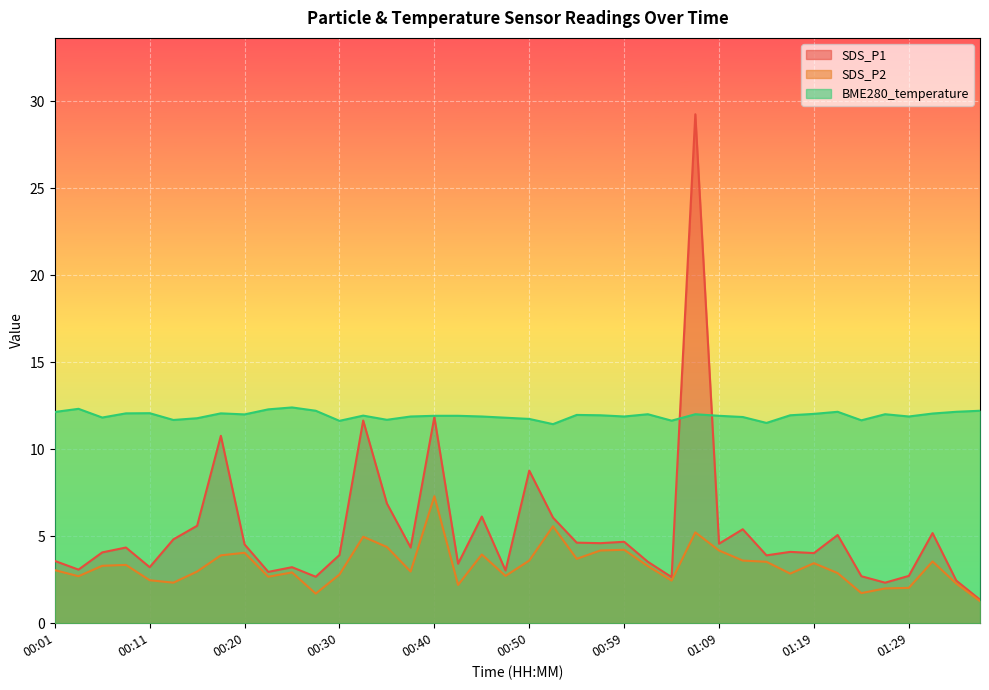

What is the label of the 24th point from the left?

00:57